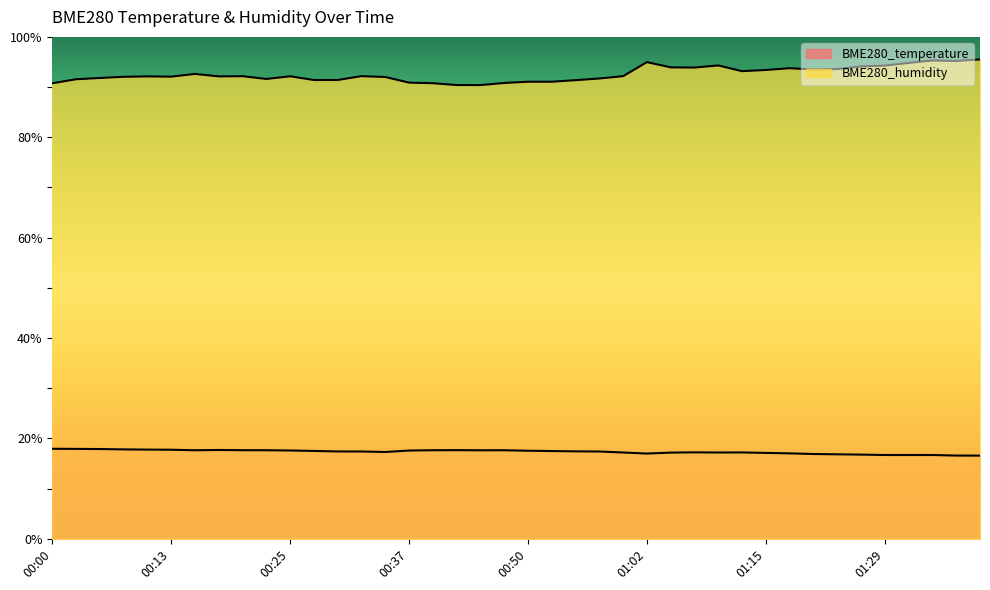

What is the difference between the highest and lowest values at 00:35?

74.7